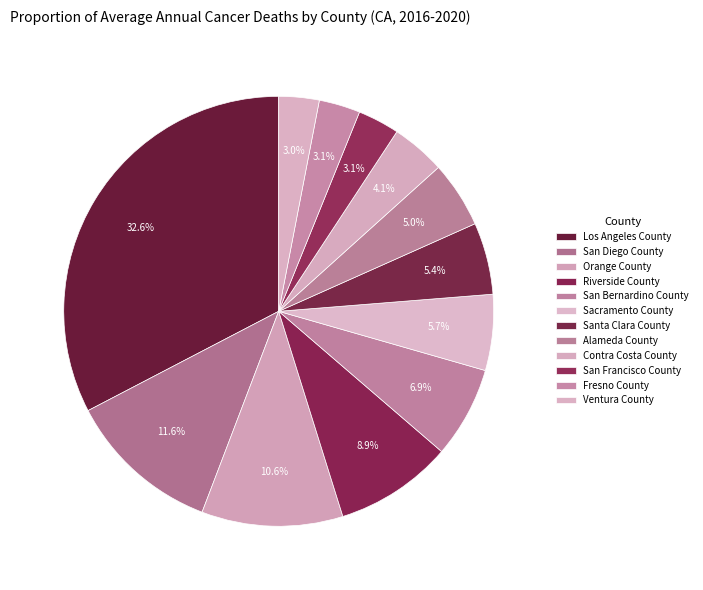

Rank the categories by value from lowest to highest.

Ventura County, Fresno County, San Francisco County, Contra Costa County, Alameda County, Santa Clara County, Sacramento County, San Bernardino County, Riverside County, Orange County, San Diego County, Los Angeles County